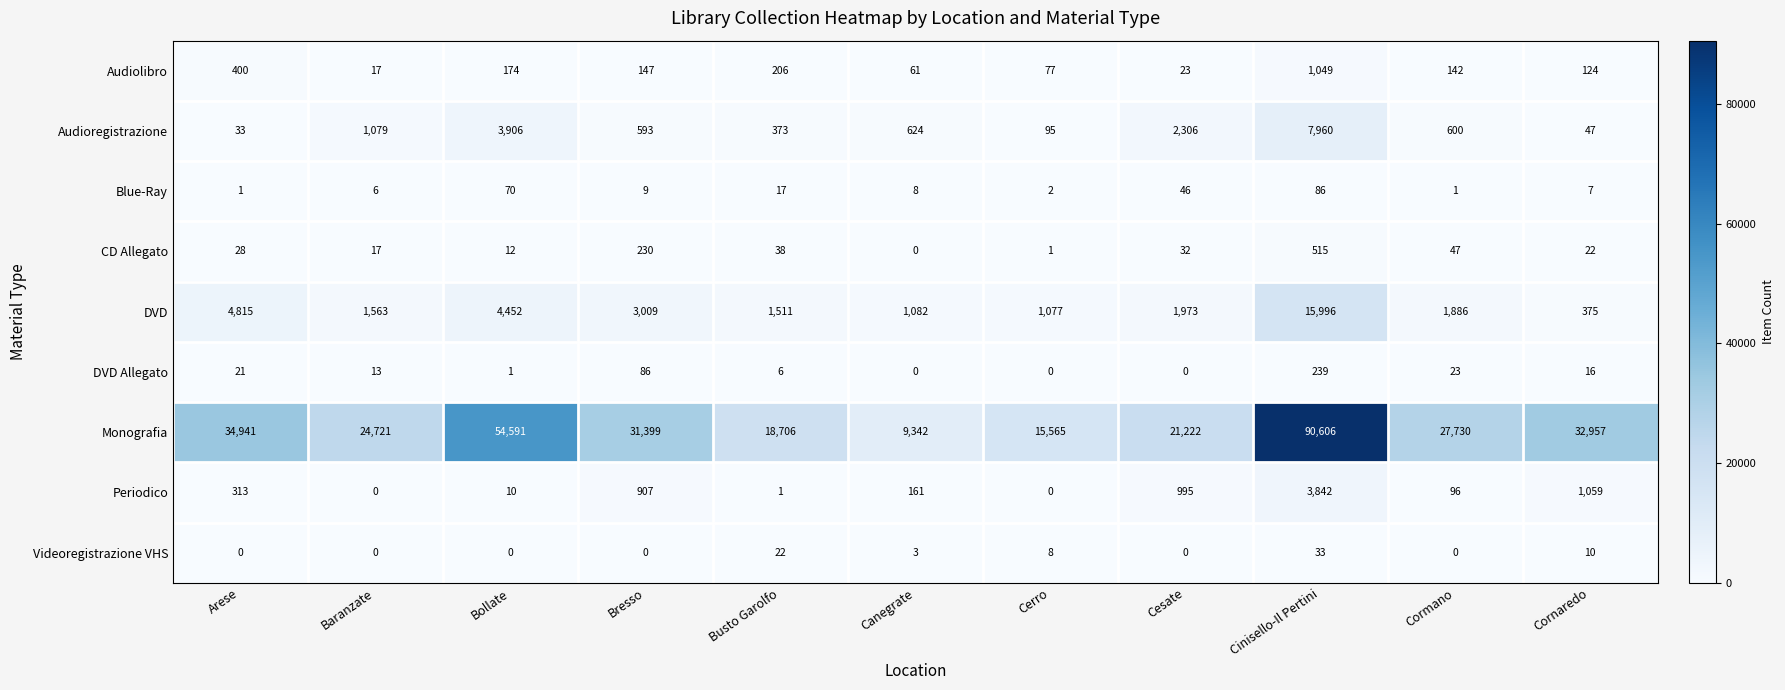

Rank the categories by Audioregistrazione value from lowest to highest.

Arese, Cornaredo, Cerro, Busto Garolfo, Bresso, Cormano, Canegrate, Baranzate, Cesate, Bollate, Cinisello-Il Pertini